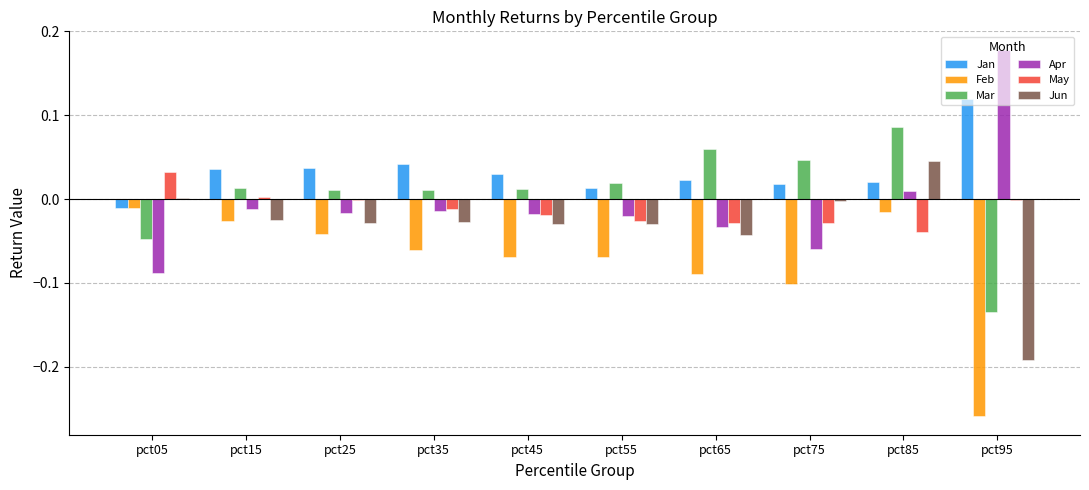

At which category does the chart reach its peak across all series?

pct95